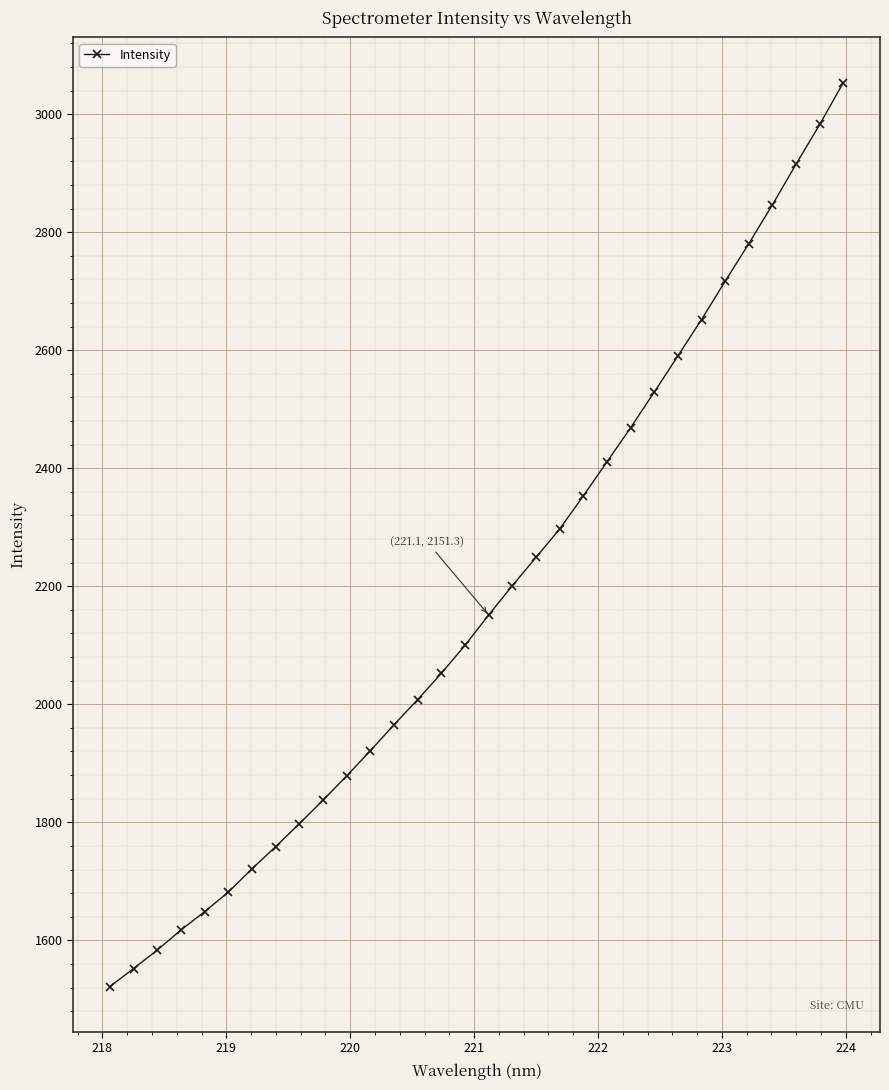

What is the greatest value displayed?

3053.4